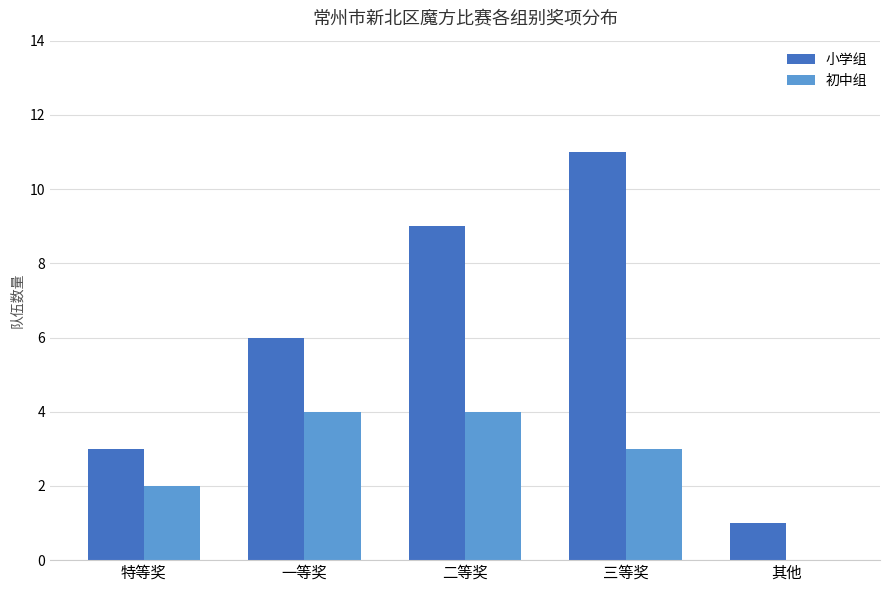

What is the approximate value of 小学组 at 一等奖, to the nearest 10?

10